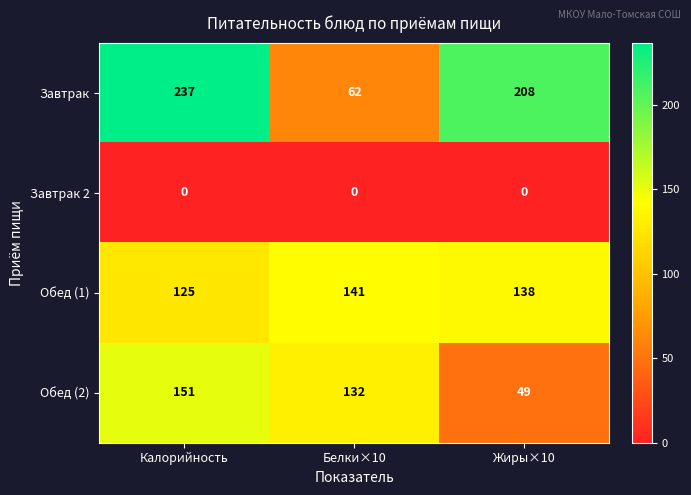

Which series has the widest spread of values?

Завтрак